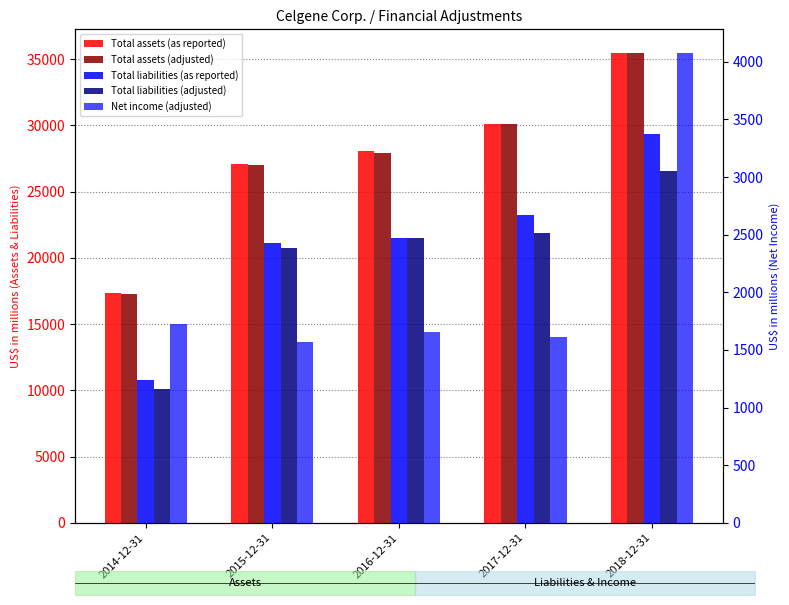

What is the label of the 1st bar from the right?

2018-12-31